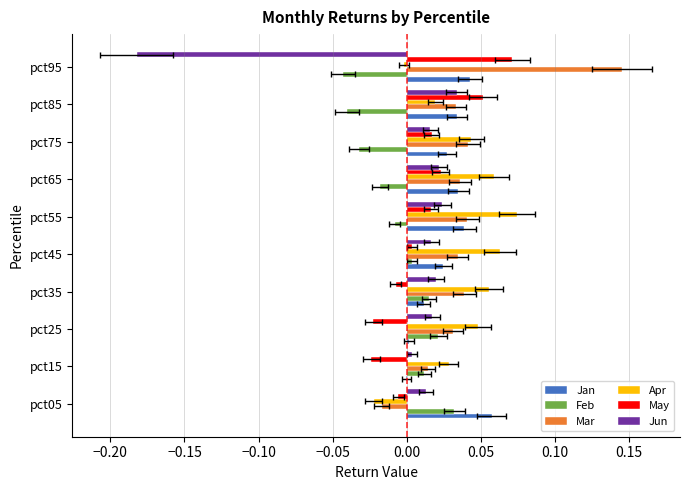

Reading left to right, transcribe all the data shown in this chart.

Jan: 0.1	-0.0	0.0	0.0	0.0	0.0	0.0	0.0	0.0	0.0
Feb: 0.0	0.0	0.0	0.0	0.0	-0.0	-0.0	-0.0	-0.0	-0.0
Mar: -0.0	0.0	0.0	0.0	0.0	0.0	0.0	0.0	0.0	0.1
Apr: -0.0	0.0	0.0	0.1	0.1	0.1	0.1	0.0	0.0	-0.0
May: -0.0	-0.0	-0.0	-0.0	0.0	0.0	0.0	0.0	0.1	0.1
Jun: 0.0	0.0	0.0	0.0	0.0	0.0	0.0	0.0	0.0	-0.2